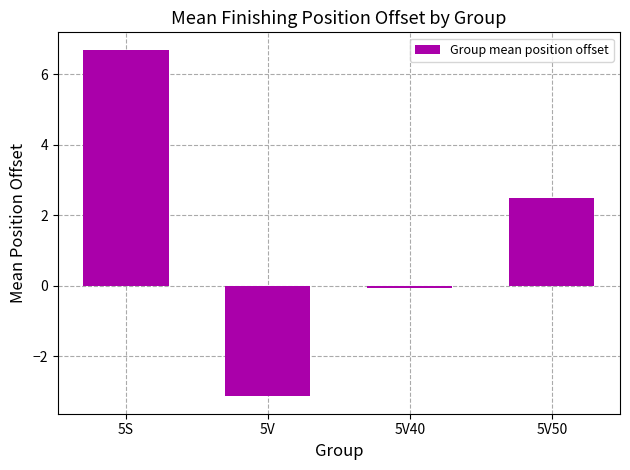

Which has a higher value, 5V50 or 5V?

5V50